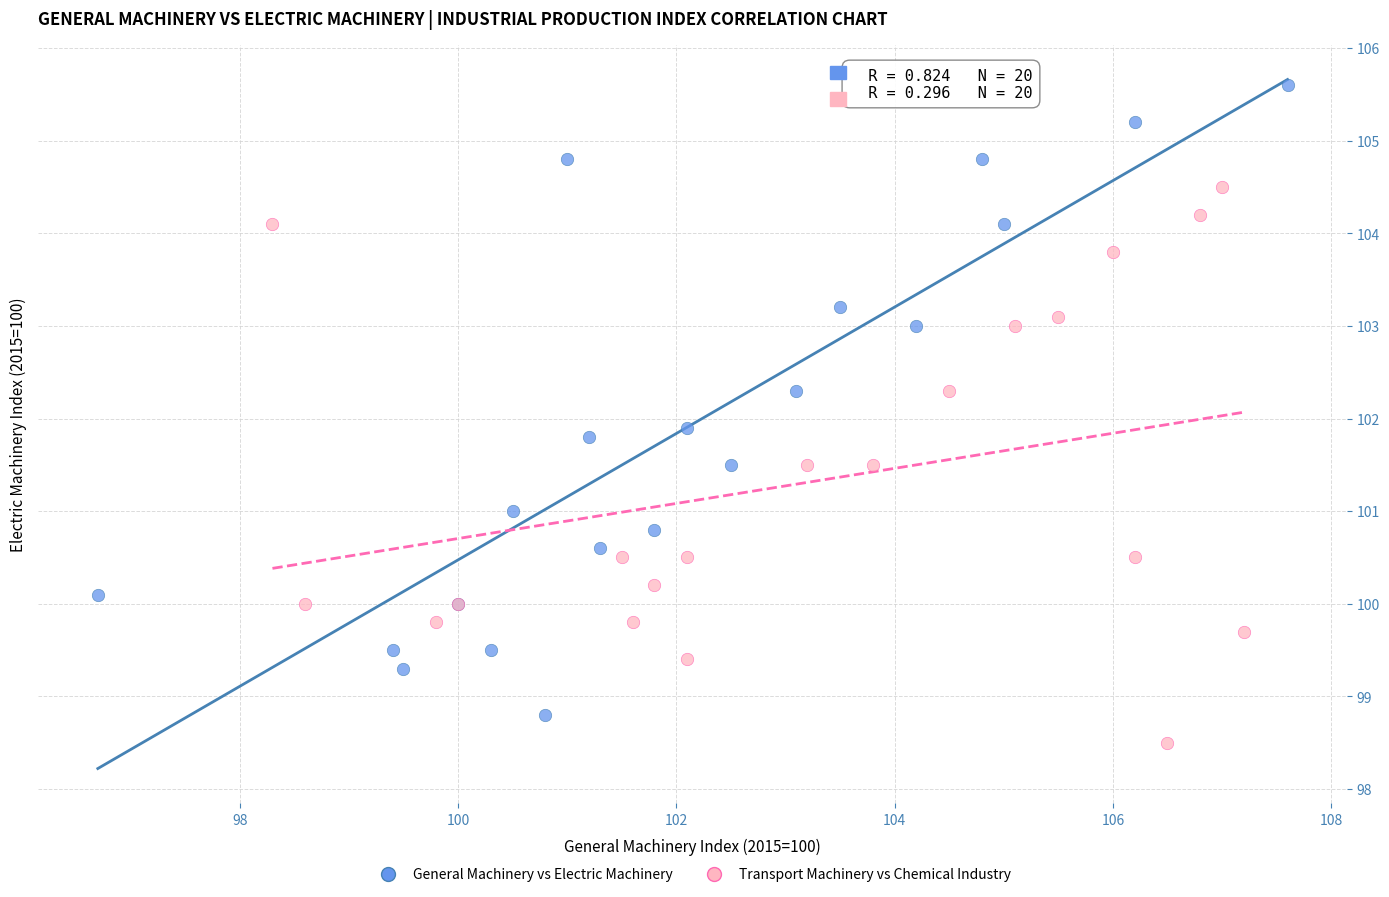

Which series has the widest spread of Y values?

General Machinery vs Electric Machinery